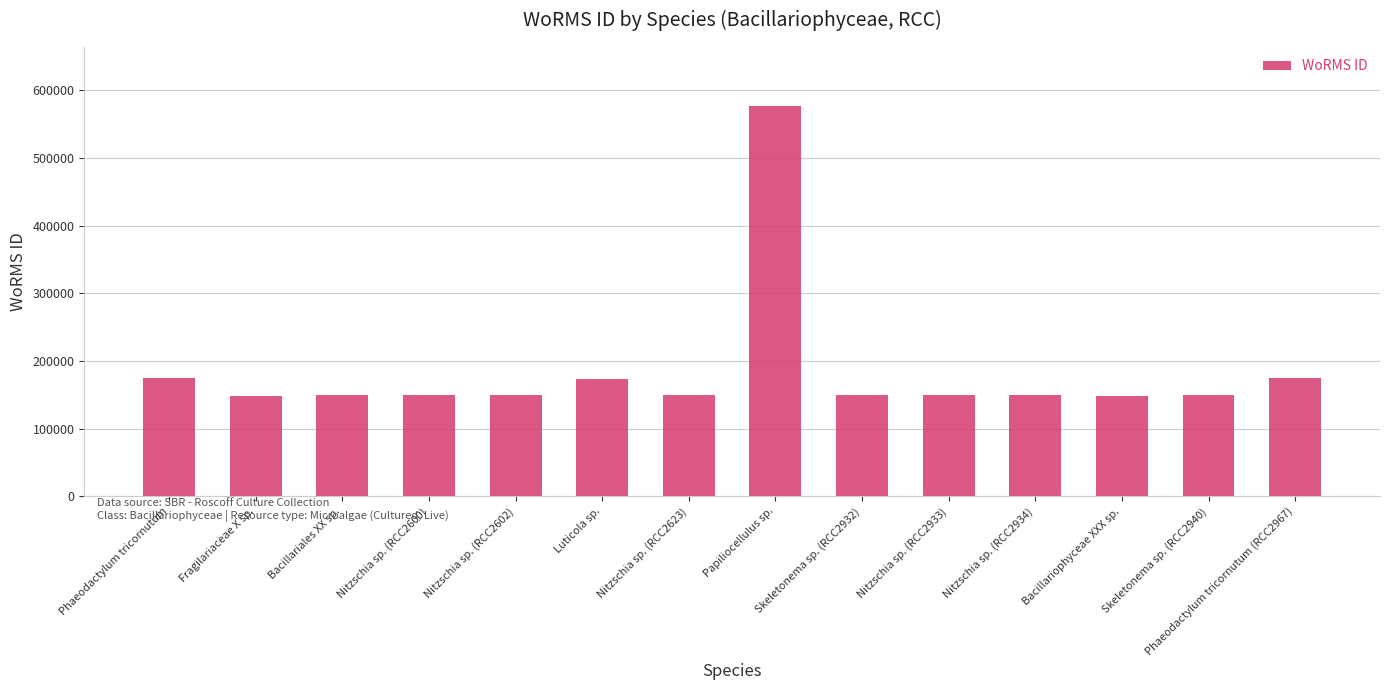

How many bars are there in total?

14